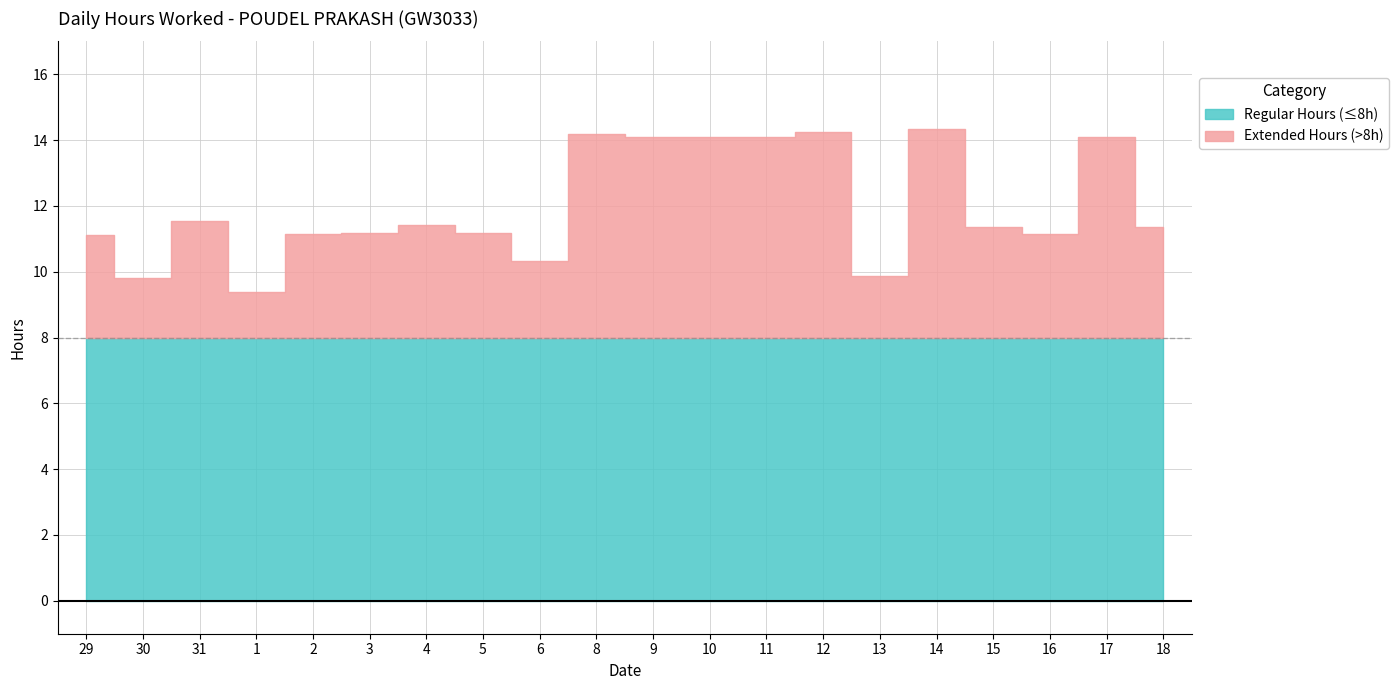

List the labels in order of value, smallest first.

1, 30, 13, 6, 29, 16, 2, 5, 3, 15, 18, 4, 31, 17, 9, 10, 11, 8, 12, 14